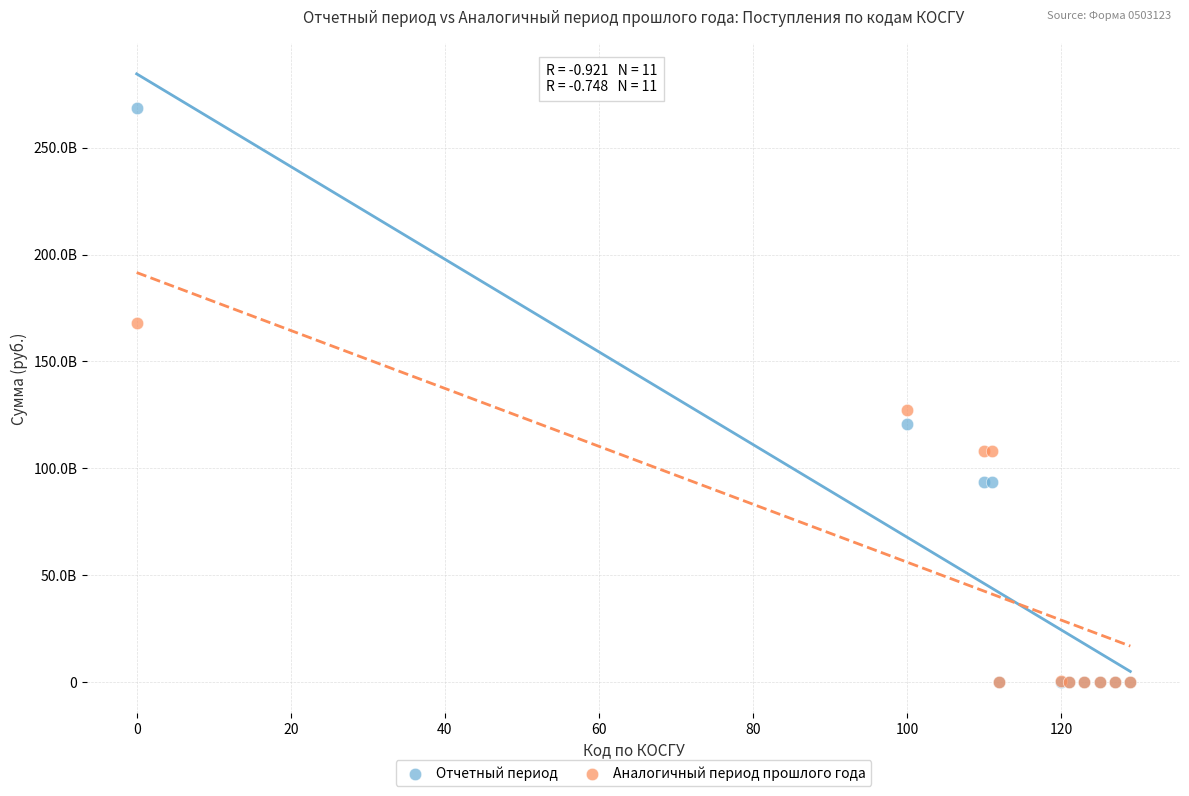

Which series contains the highest Y value?

Отчетный период